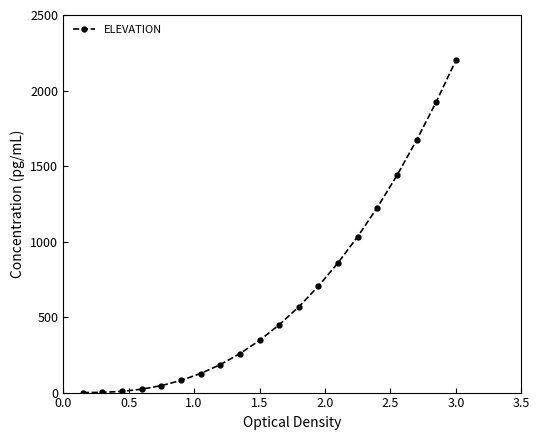

What is the maximum value shown in the chart?

2200.0